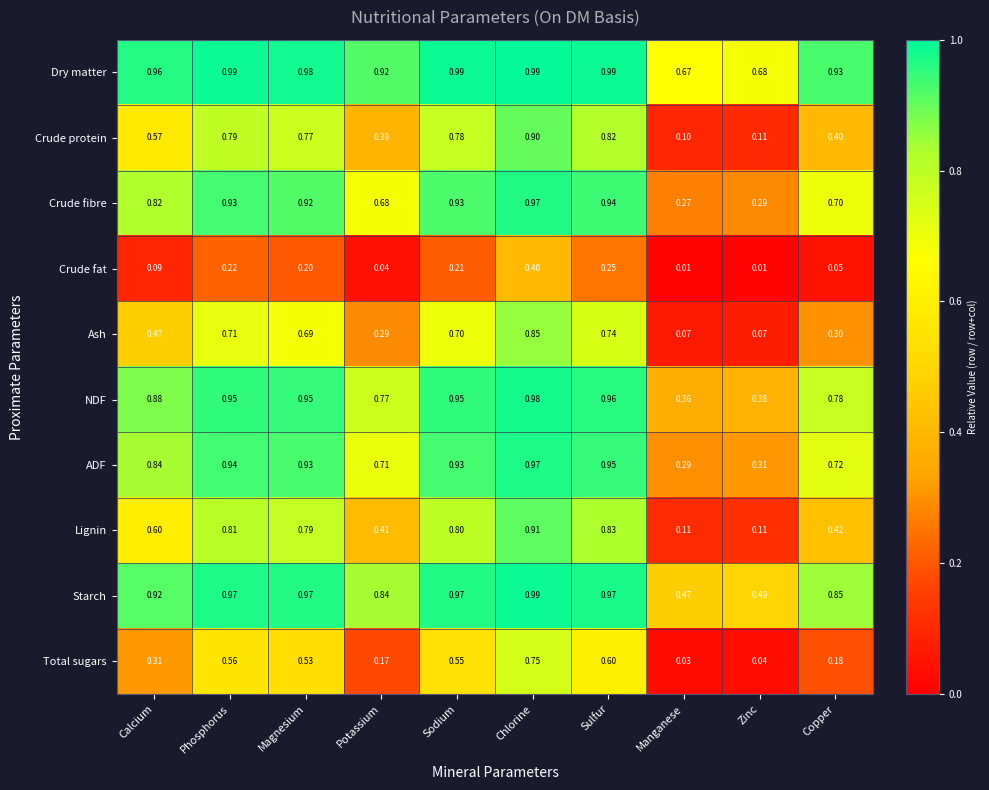

At Calcium, list the series in order from smallest to largest.

Crude fat, Total sugars, Ash, Crude protein, Lignin, Crude fibre, ADF, NDF, Starch, Dry matter